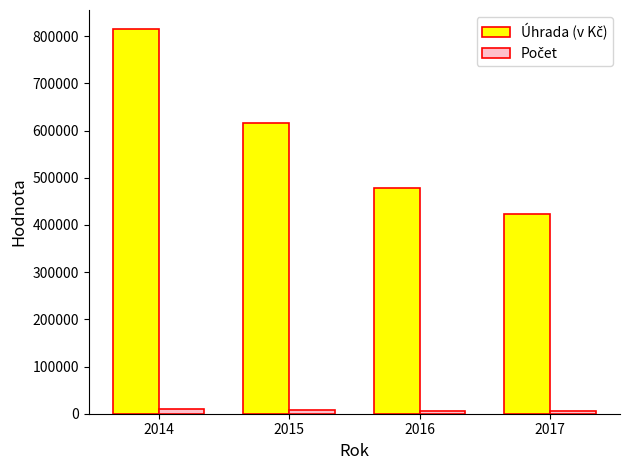

At which category is the sum across all series the highest?

2014